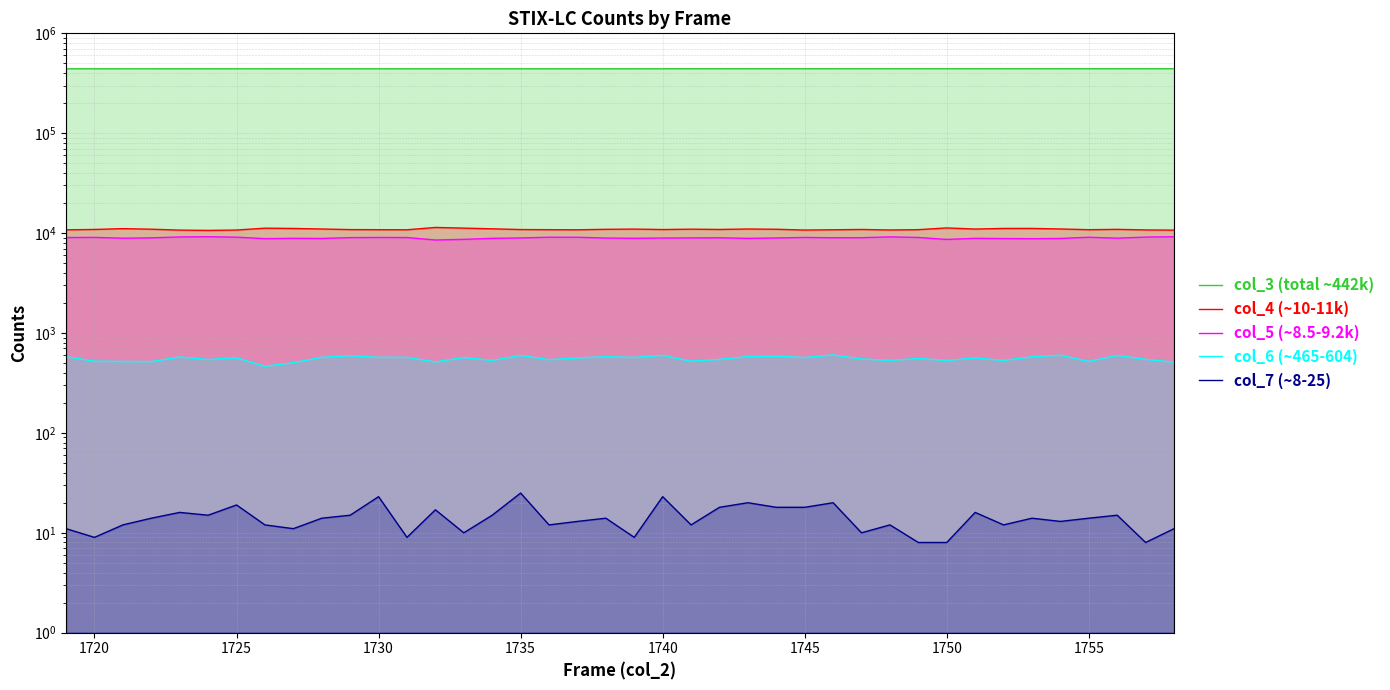

The col_6 (~465-604) series shows 995 at 1740. True or false?

False